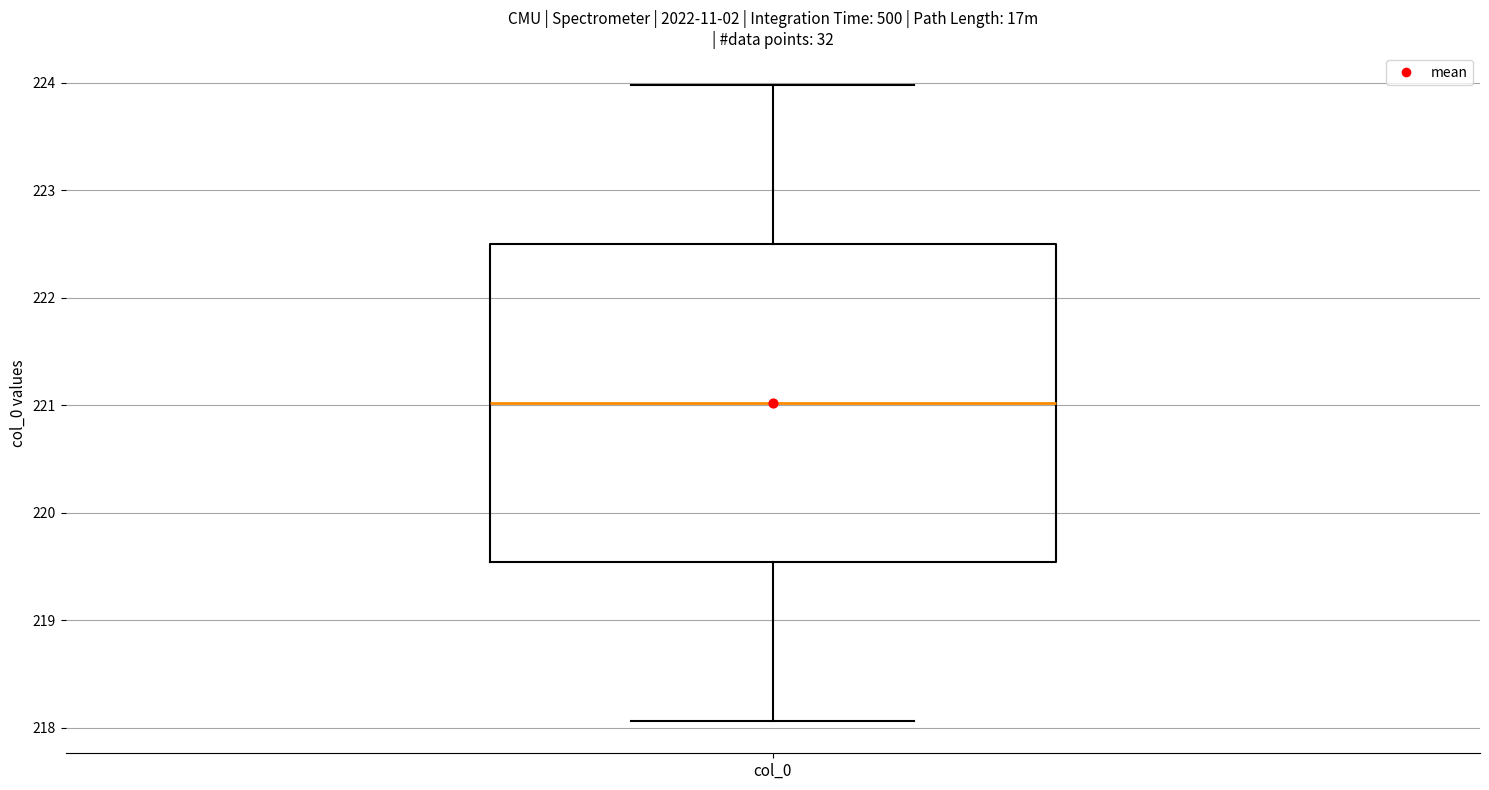

Read this box plot against the y-axis: the position of the median line, the range covered by the box, and the ends of both whiskers. The values are not printed on the chart, so give them approximately, as read against the axis.

median 221.0, box 219.5 to 222.5, whiskers 218.1 to 224.0